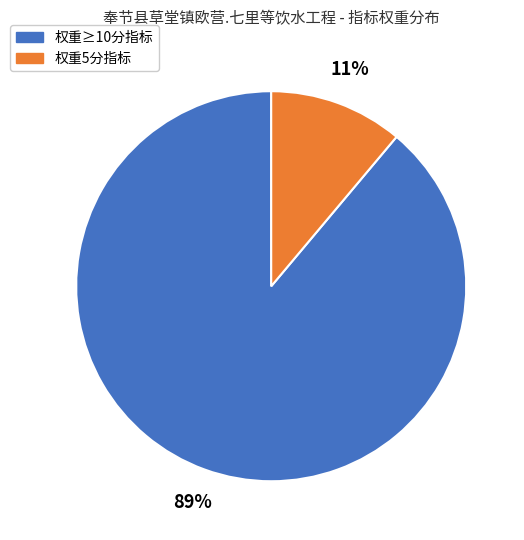

Does any single category account for the majority?

Yes